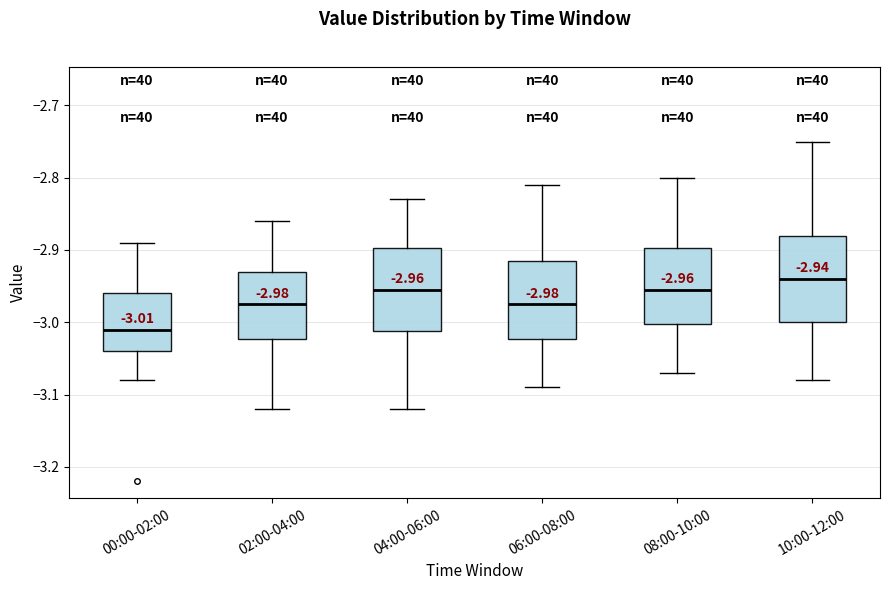

Which box's median line is the lowest?

00:00-02:00